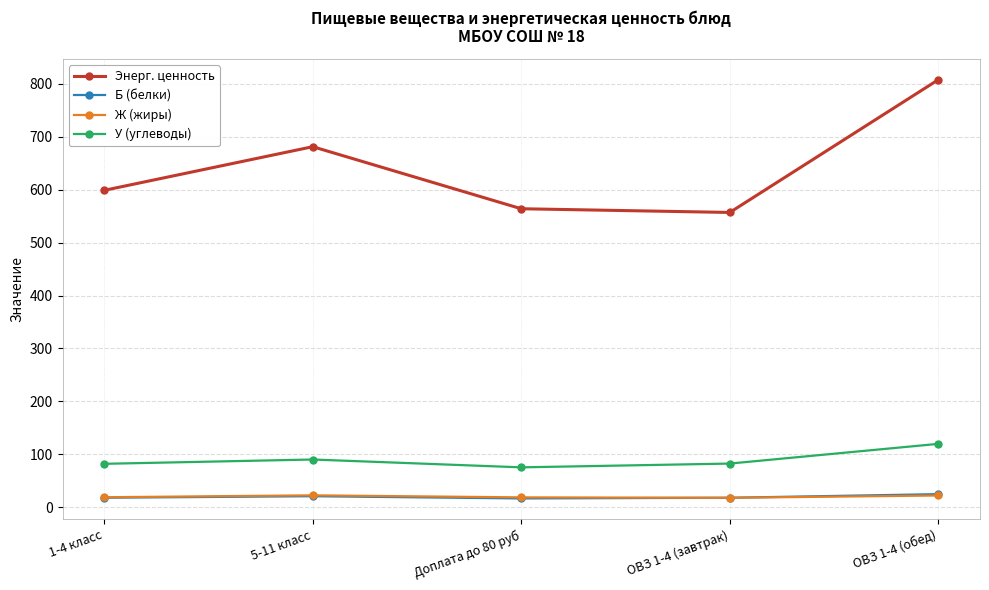

What is the sum of the Энерг. ценность values at 1-4 класс and ОВЗ 1-4 (обед)?

1406.8